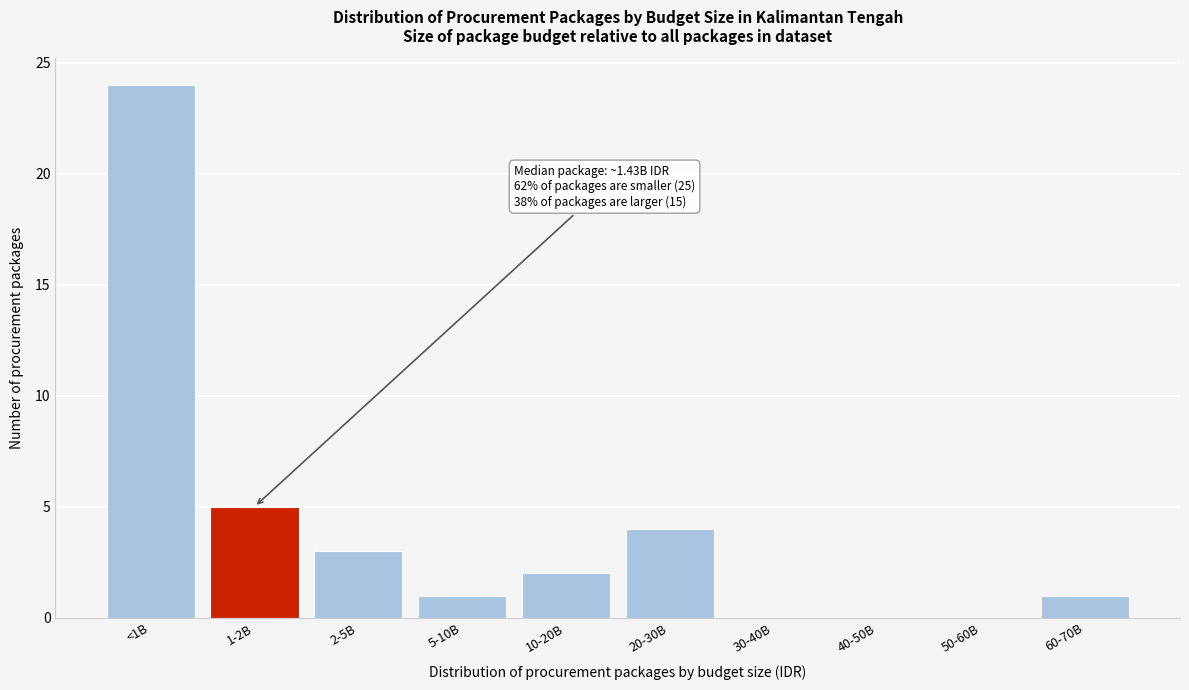

Reading left to right, what are all the values shown in this chart?

<1B=24	1-2B=5	2-5B=3	5-10B=1	10-20B=2	20-30B=4	30-40B=0	40-50B=0	50-60B=0	60-70B=1